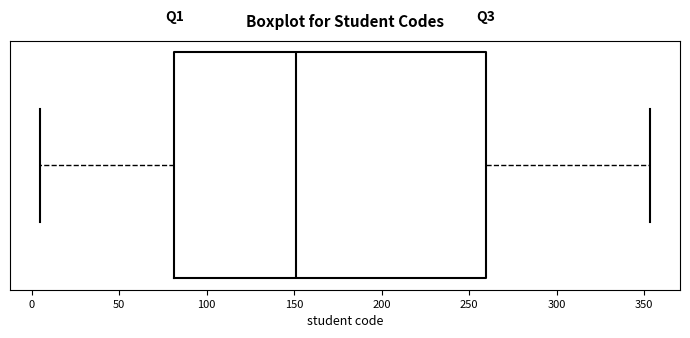

Transcribe this box plot: give where the median line is, the range the box spans, and where the two whiskers end, as read against the x-axis. The values are not printed on the chart, so give them approximately, as read against the axis.

median 150, box 80 to 260, whiskers 5 to 355